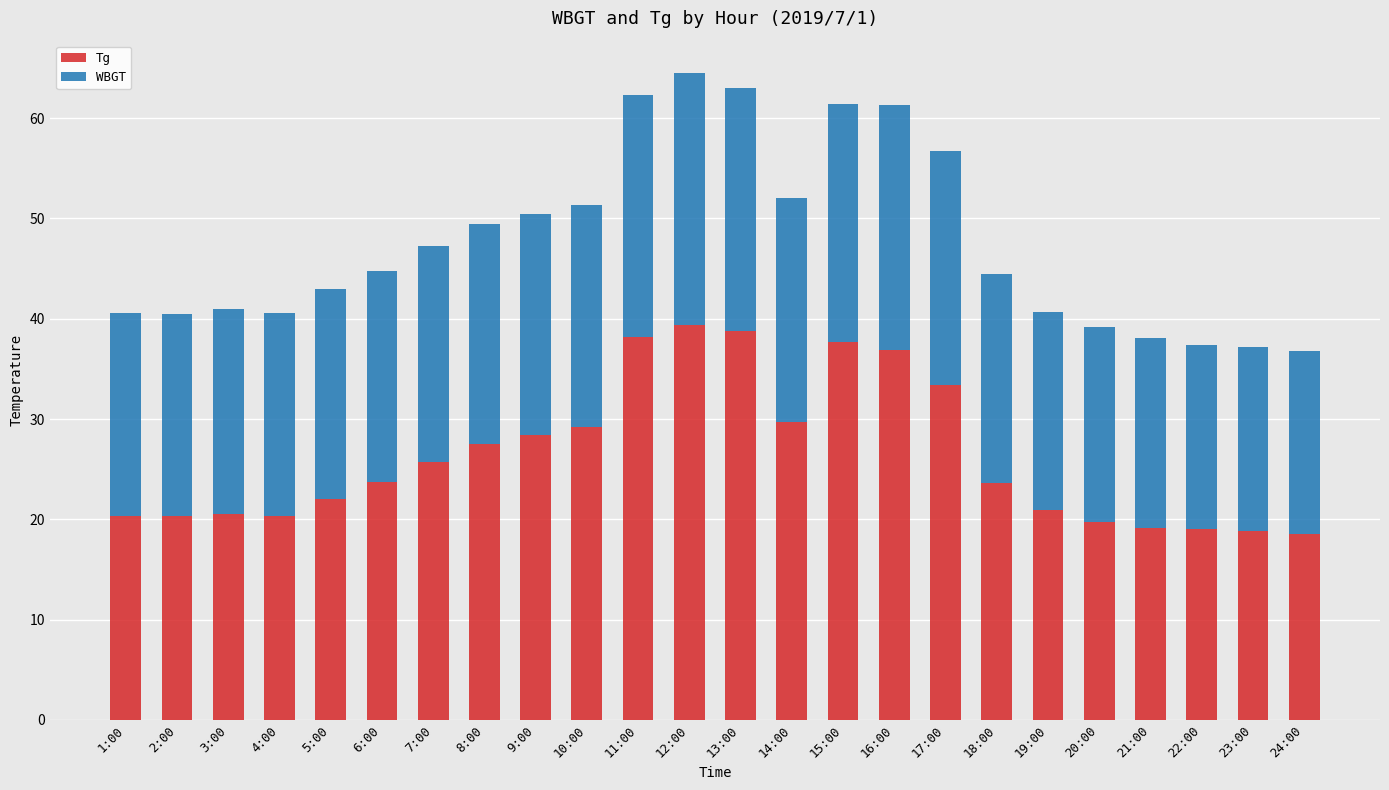

What is the difference between the second highest and second lowest values in the Tg series?

20.0